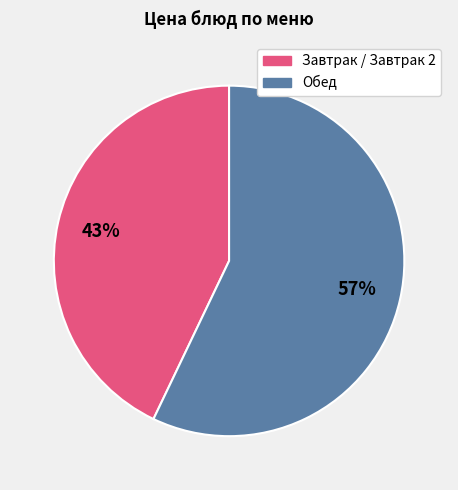

To the nearest percent, what is the average slice percentage?

50%